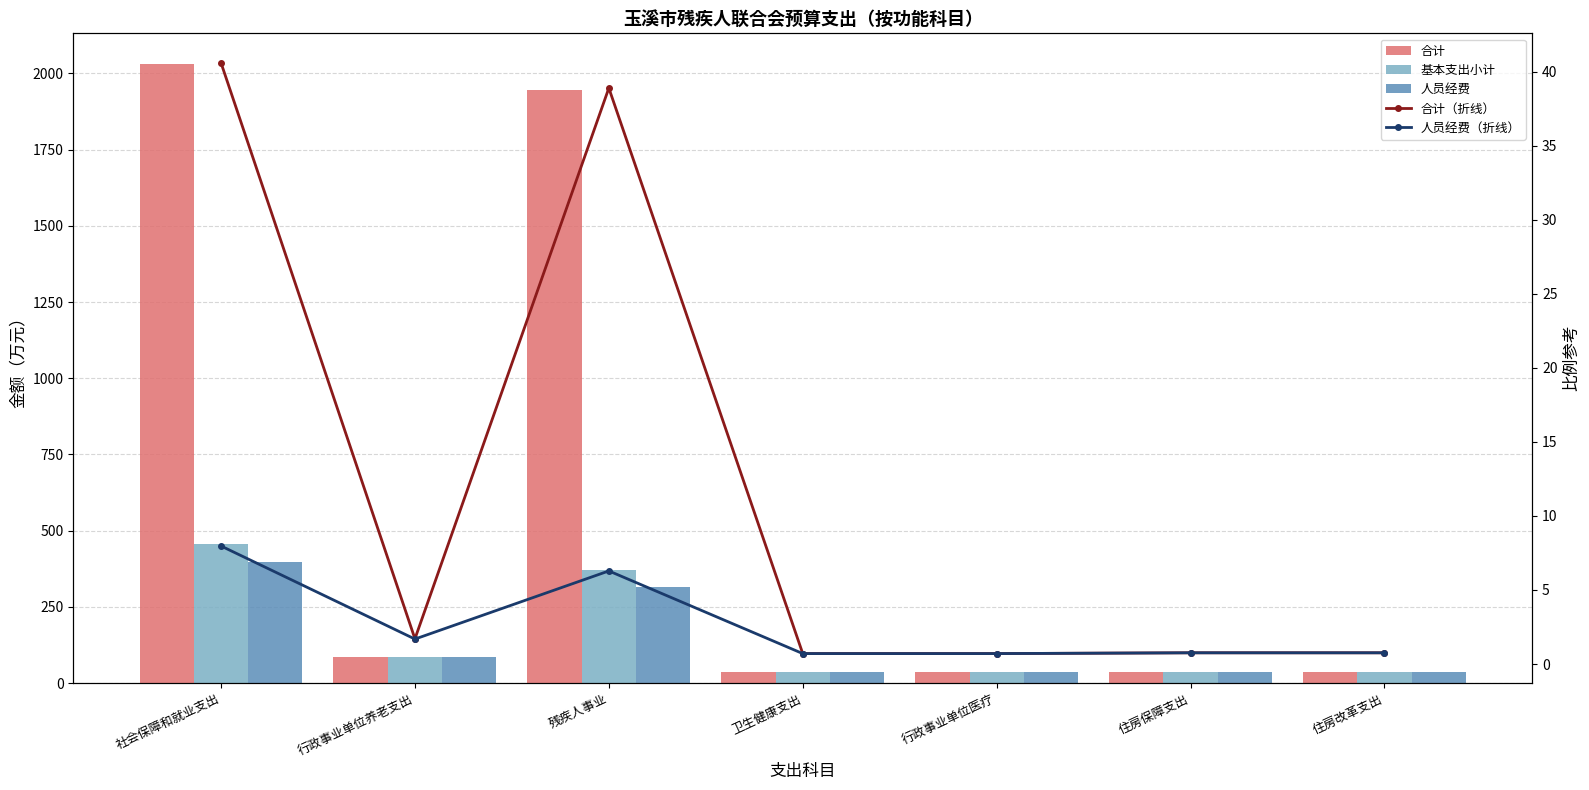

What is the sum of the 人员经费（折线） values at 住房改革支出 and 社会保障和就业支出?

8.7